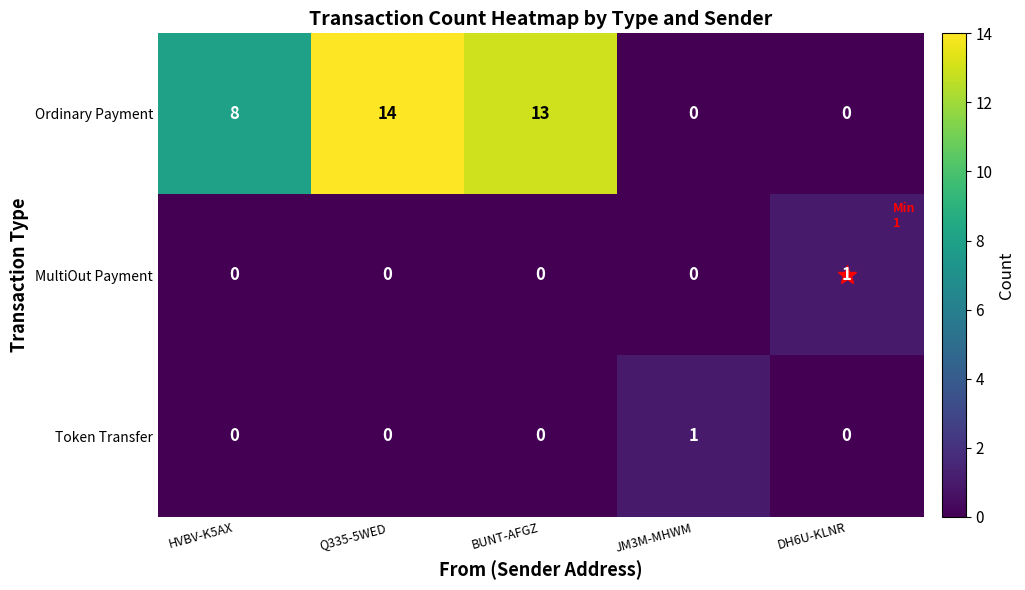

Which series has the largest total across all categories?

Ordinary Payment